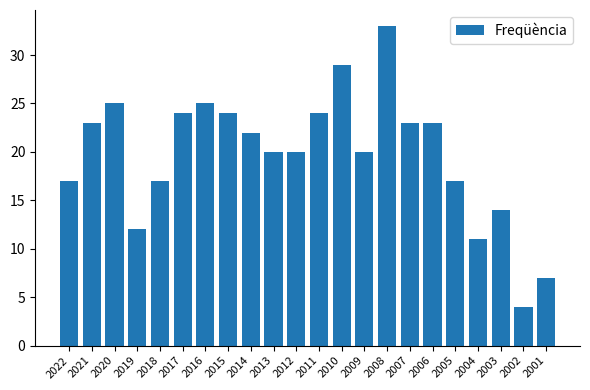

Approximately how many times larger is the value at 2006 compared to 2007?

1.0